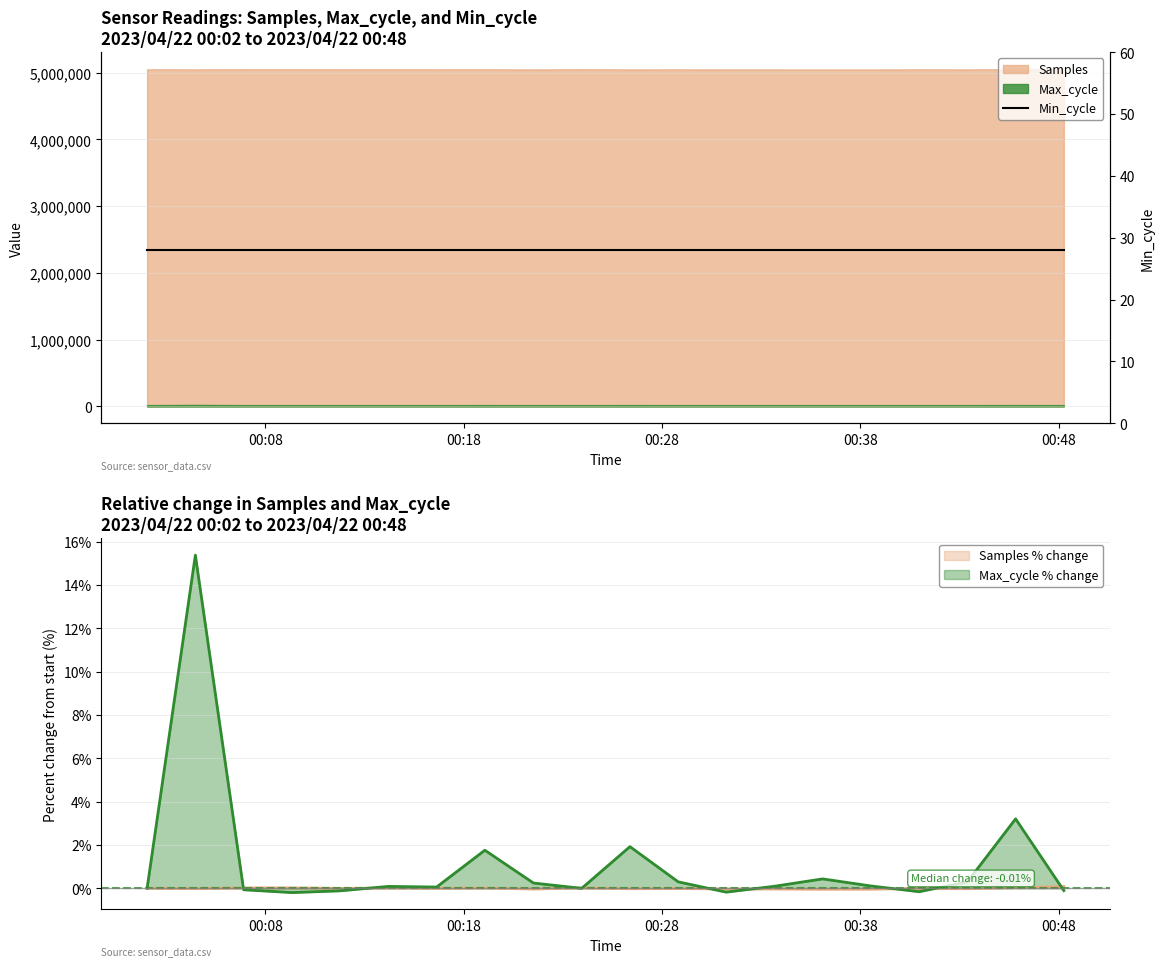

At which category is the sum across all series the highest?

2023/04/22 00:04:28